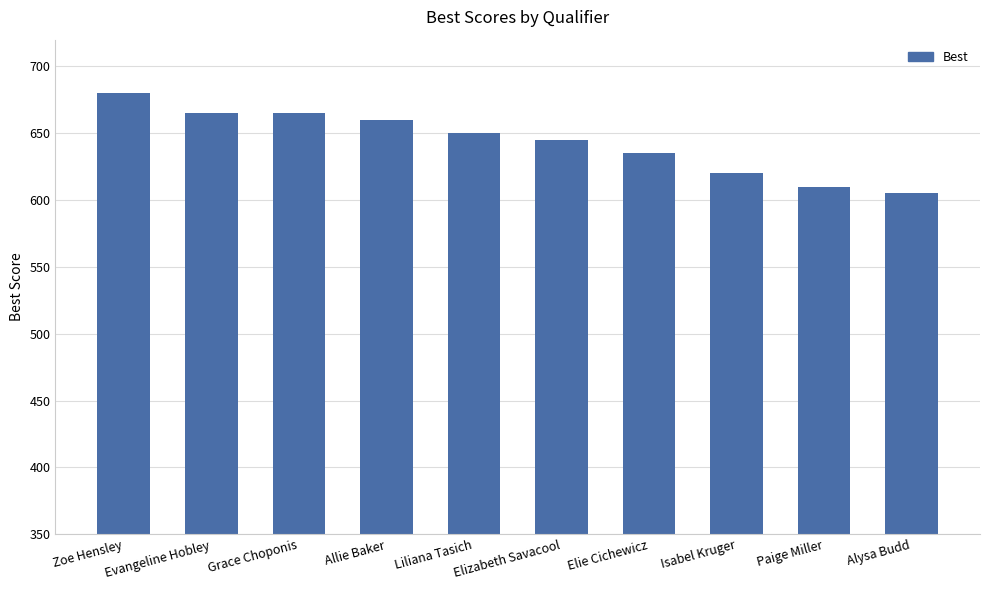

Is it true that the value at Elizabeth Savacool is 438?

False